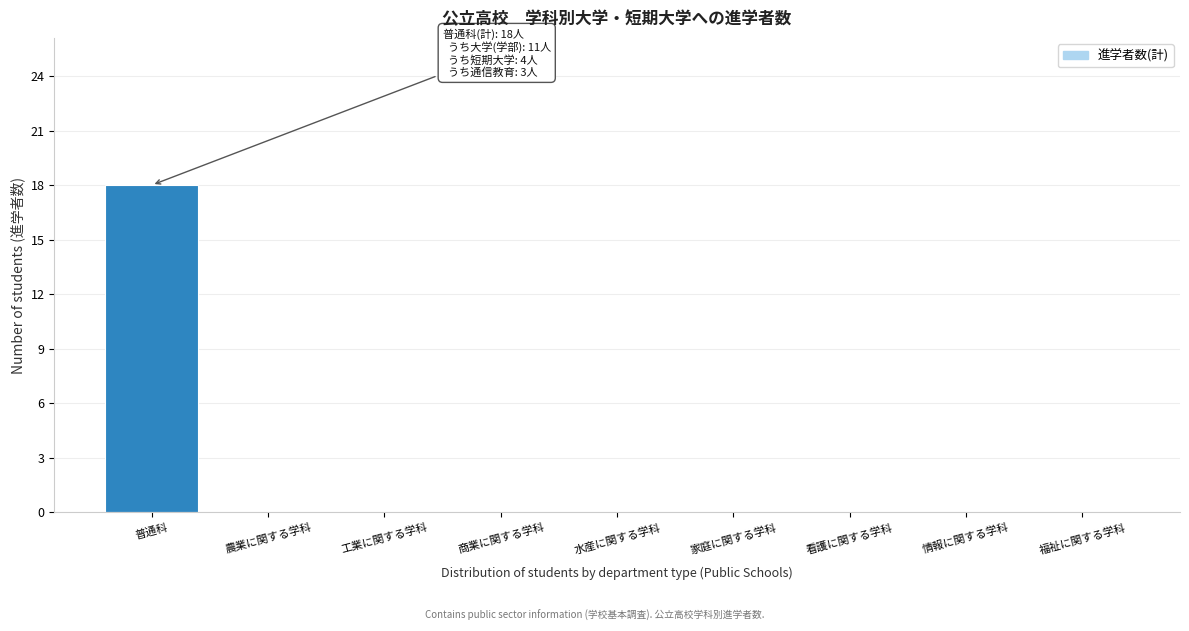

Reading left to right, extract all data points from this chart.

普通科=18	農業に関する学科=0	工業に関する学科=0	商業に関する学科=0	水産に関する学科=0	家庭に関する学科=0	看護に関する学科=0	情報に関する学科=0	福祉に関する学科=0